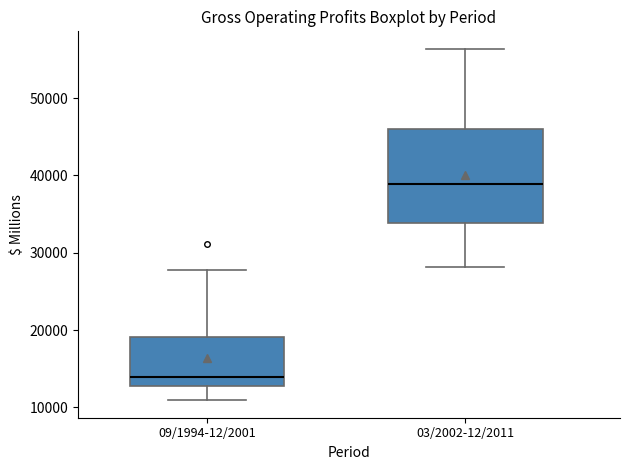

Which box has the lowest median line?

09/1994-12/2001